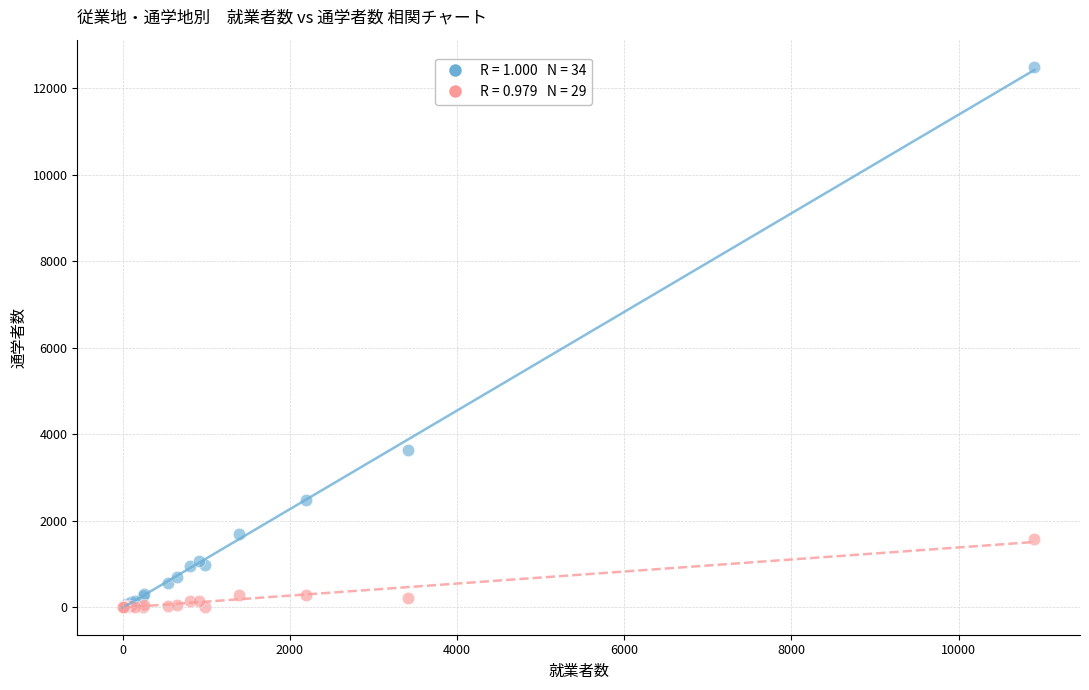

Across all series, what Y value is closest to 6249?

3636